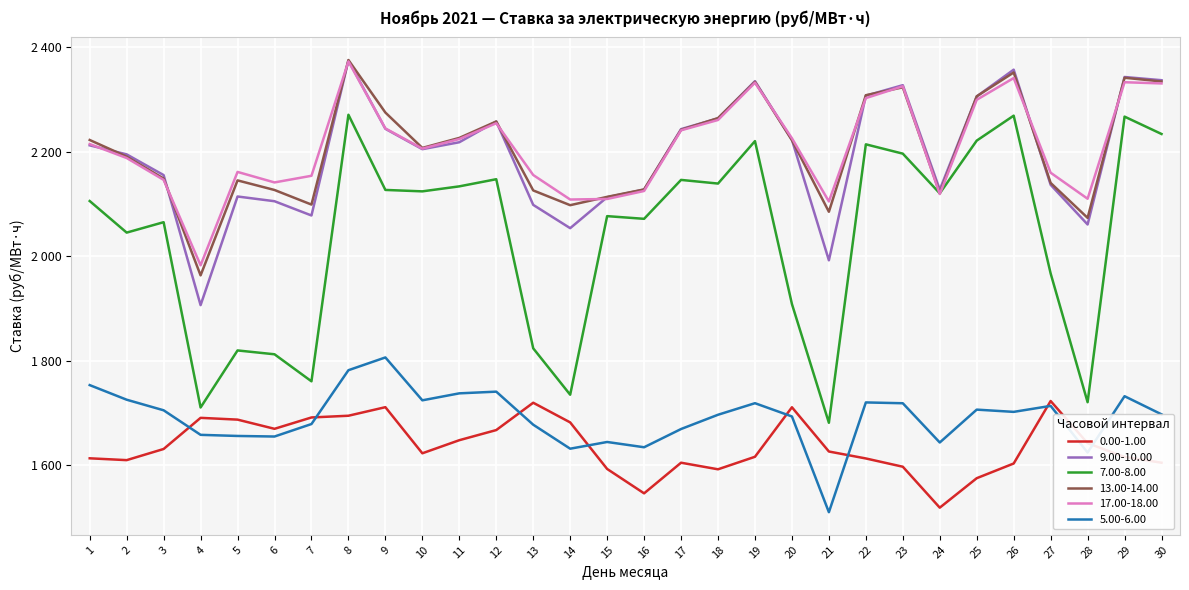

Where is the first local maximum for 7.00-8.00?

3